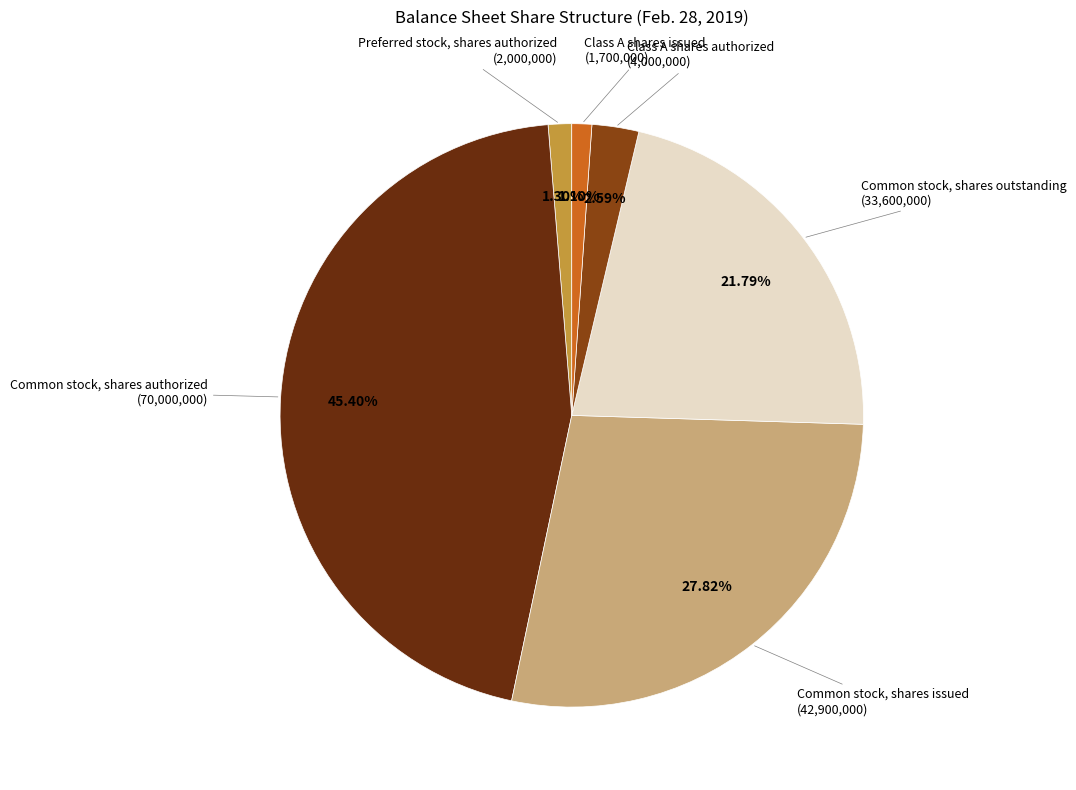

Count the number of slices in the pie.

6